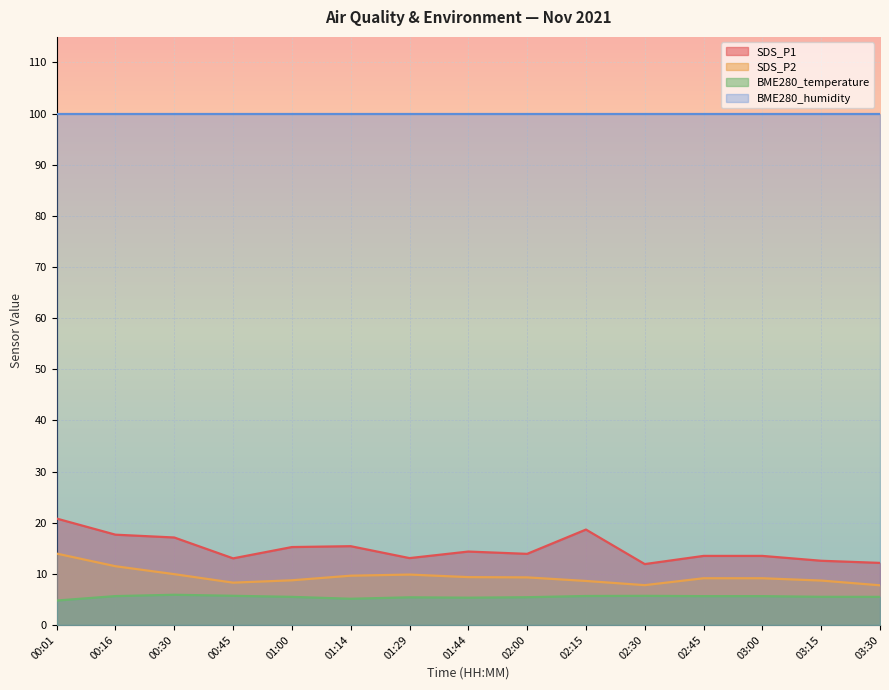

At which label does BME280_temperature first exceed 5?

00:16